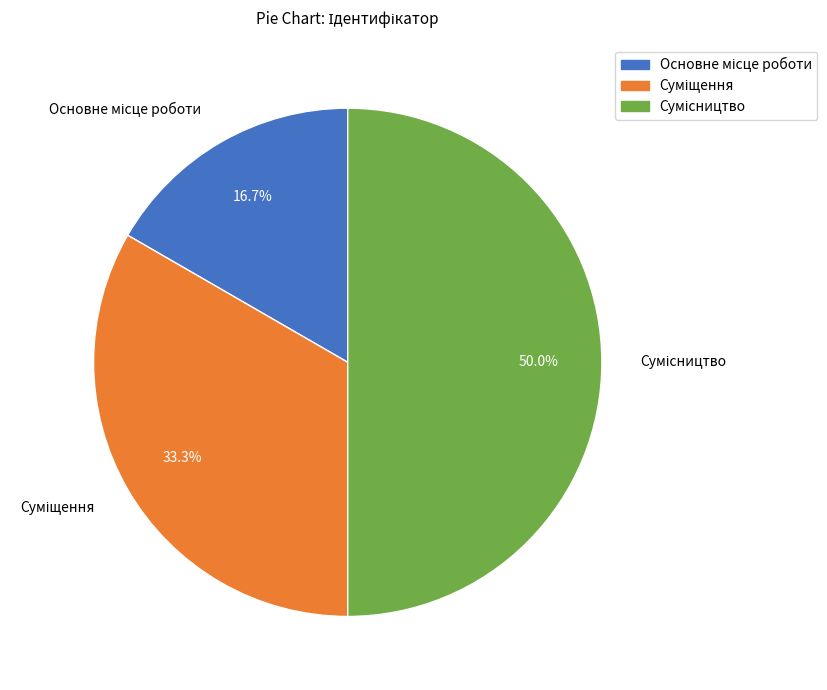

True or false: Сумісництво accounts for 50% of the total.

True